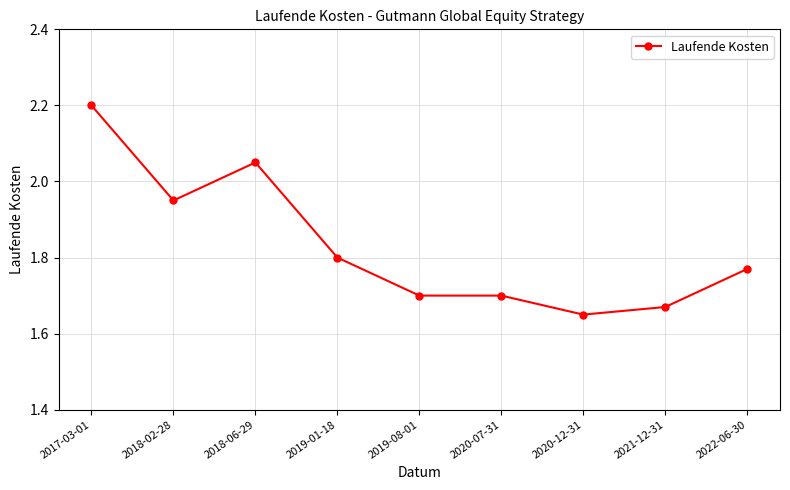

What is the difference between the second highest and minimum values?

0.4